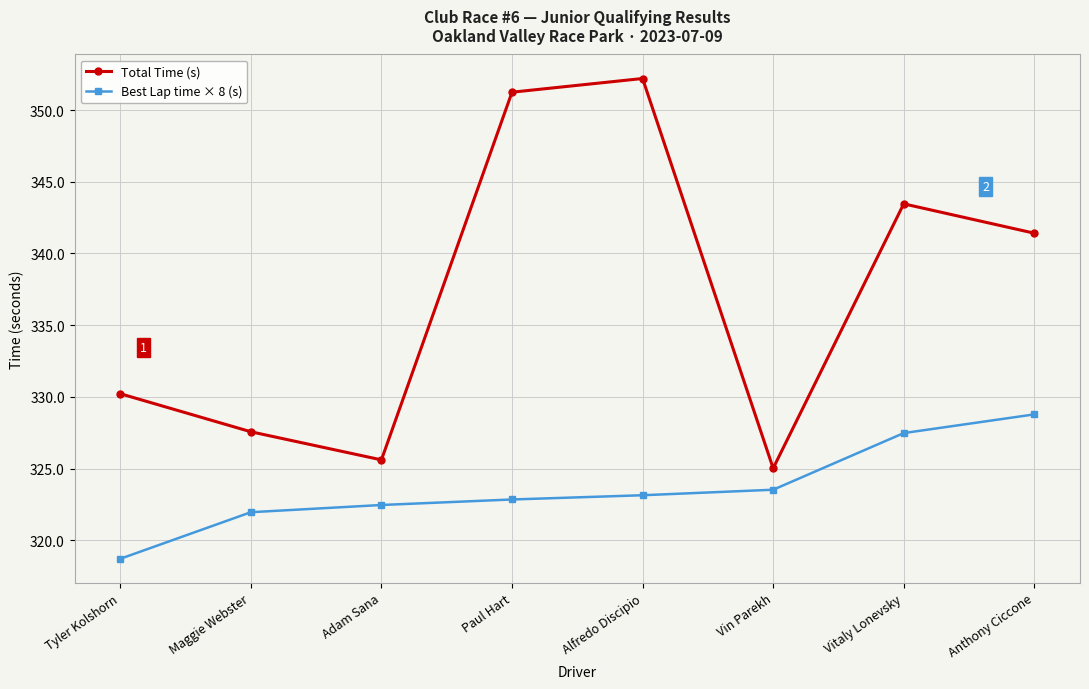

Reading left to right, extract all data points from this chart.

Total Time (s): Tyler Kolshorn=330.2	Maggie Webster=327.6	Adam Sana=325.6	Paul Hart=351.3	Alfredo Discipio=352.2	Vin Parekh=325.0	Vitaly Lonevsky=343.5	Anthony Ciccone=341.4
Best Lap time × 8 (s): Tyler Kolshorn=318.7	Maggie Webster=322.0	Adam Sana=322.5	Paul Hart=322.8	Alfredo Discipio=323.1	Vin Parekh=323.5	Vitaly Lonevsky=327.5	Anthony Ciccone=328.8